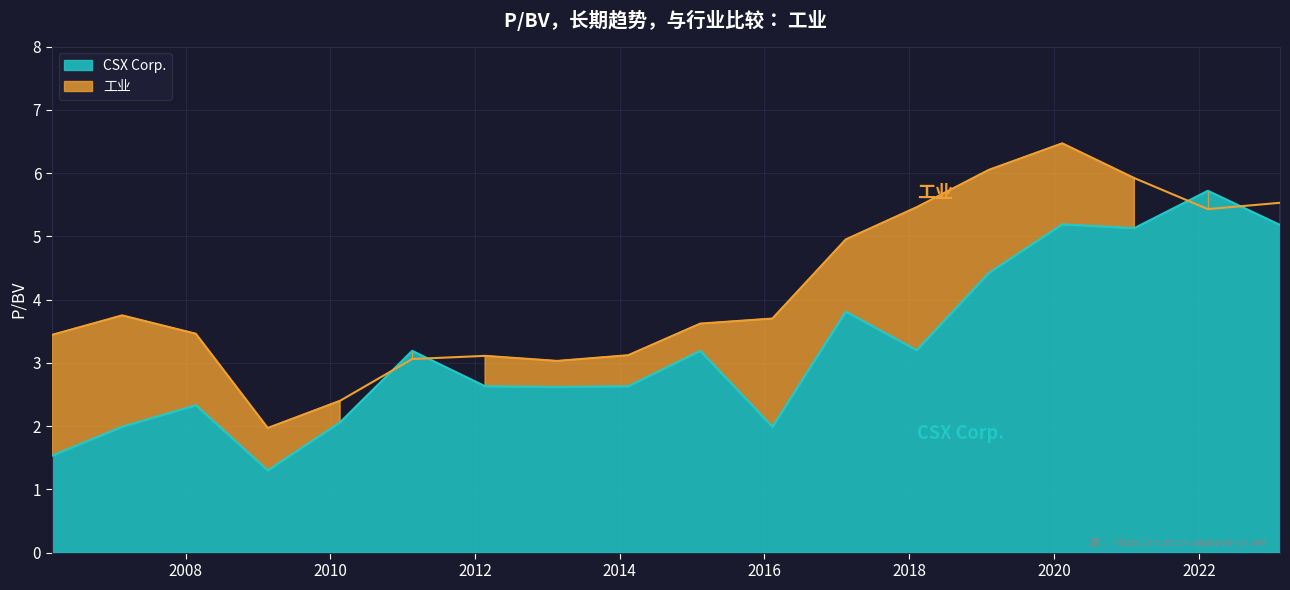

At which label does 工业 reach its peak?

2020-02-12